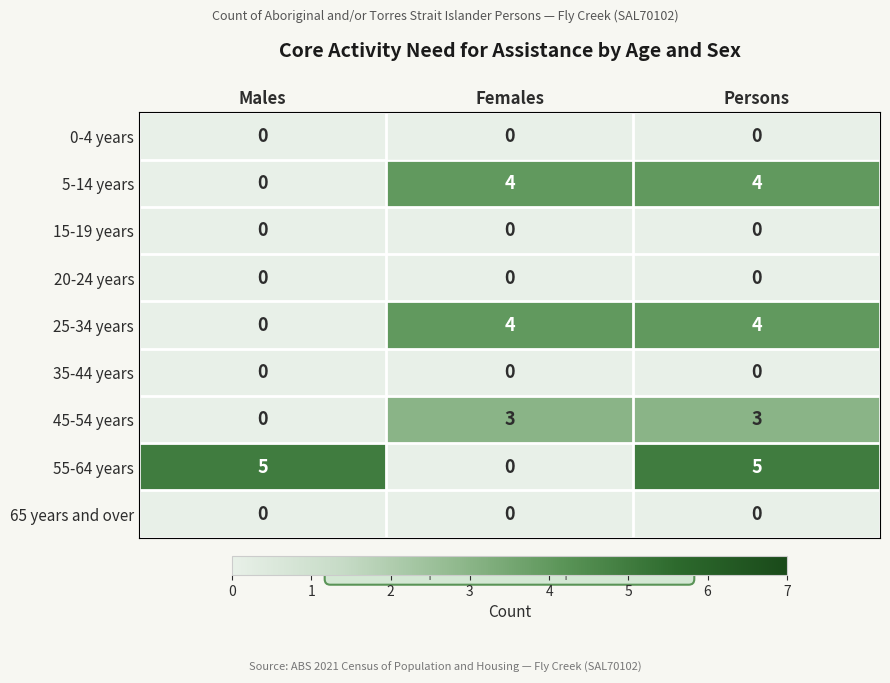

What is the difference between the highest and lowest values at Females?

4